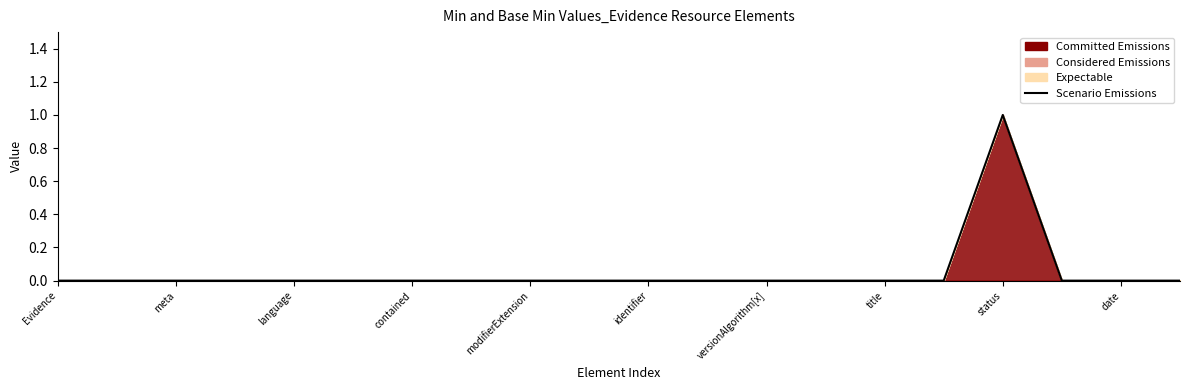

How many lines are shown in the chart?

1